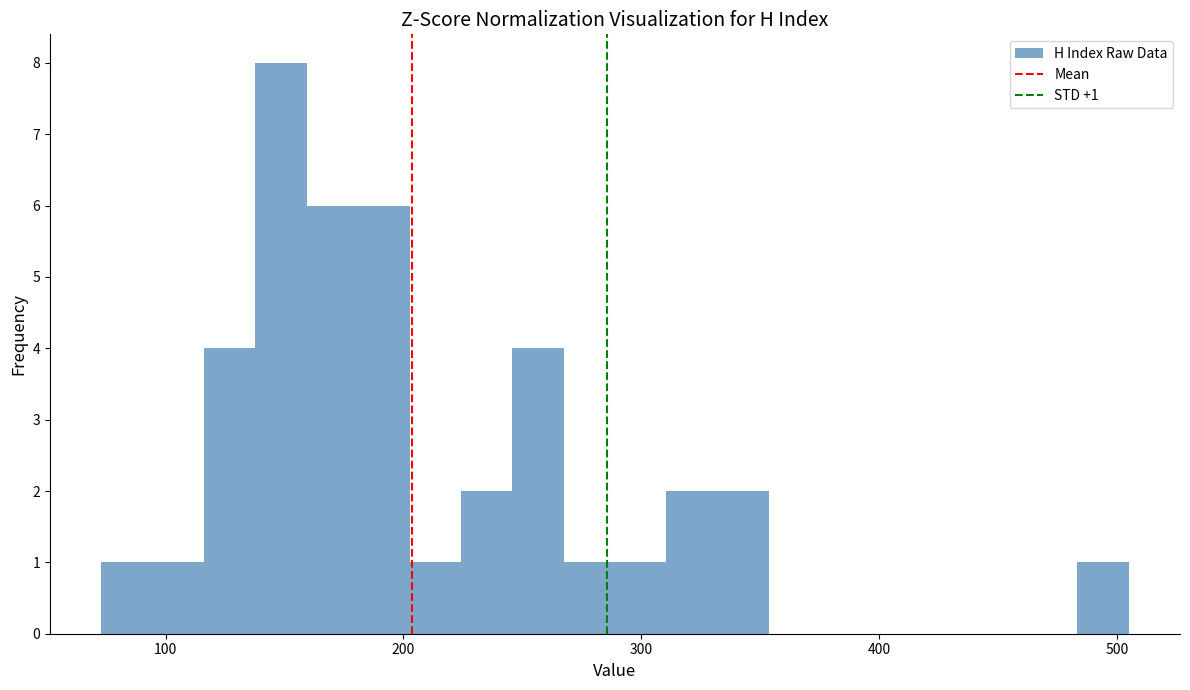

Read against the x-axis, roughly where is the centre of the tallest bar?

150